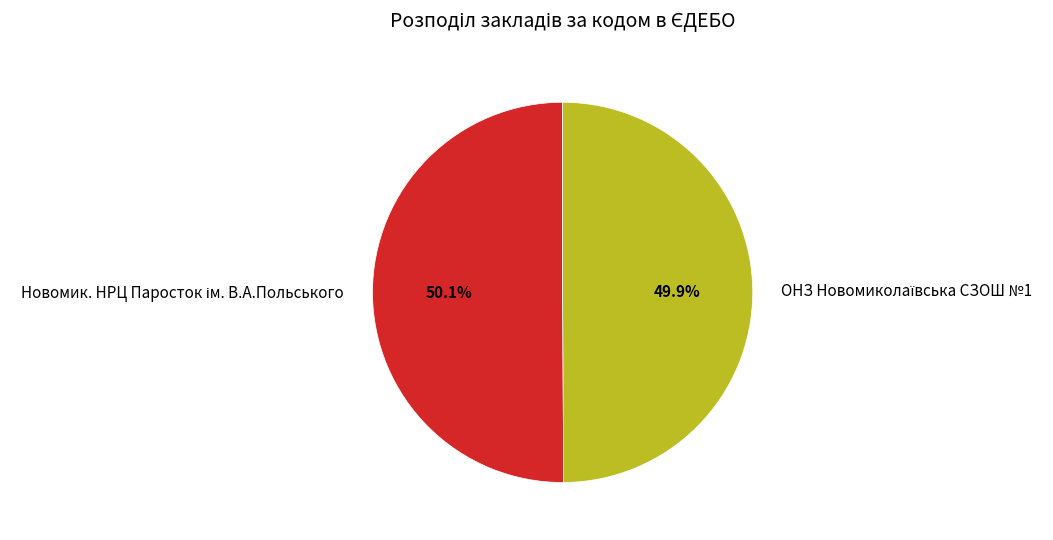

Is there any slice that represents more than half of the pie?

Yes